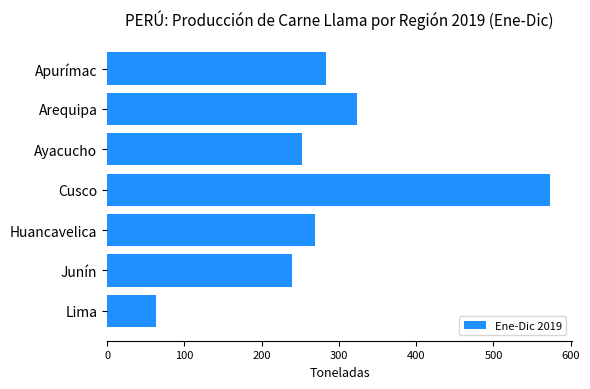

What is the maximum value shown in the chart?

572.8